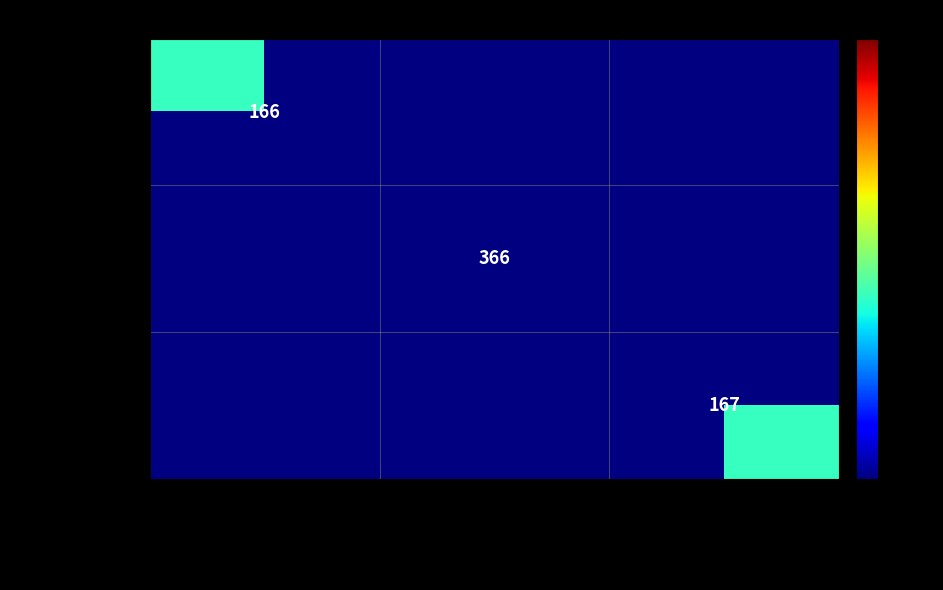

The Gw7KiCbT9Vs%253D series shows 166 at adenda_1_contr_34_2015. True or false?

True